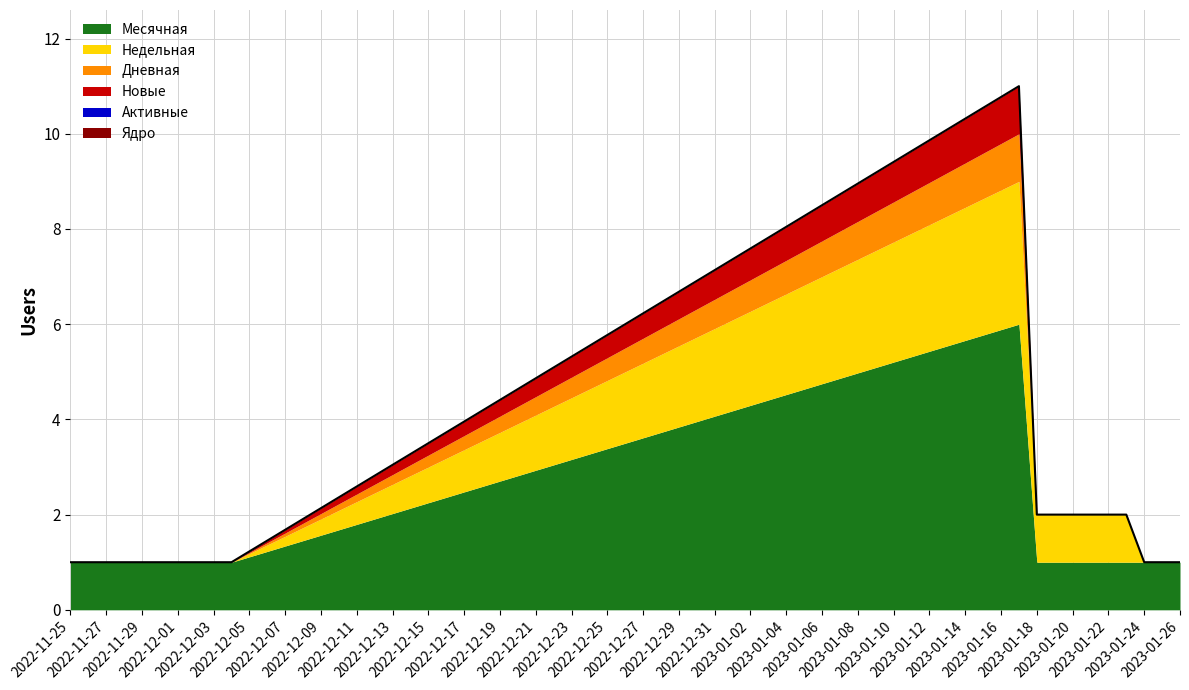

Which category has the lowest value across all series?

2022-11-25